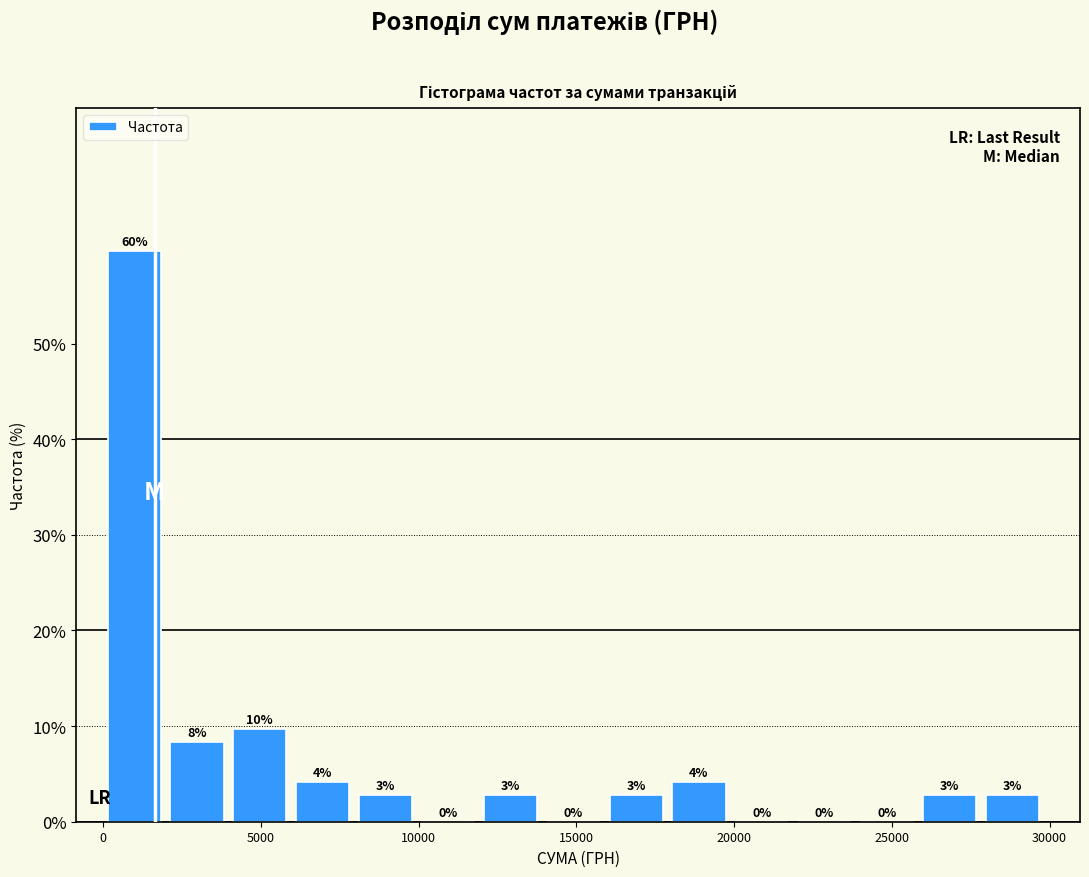

Read against the x-axis, roughly where is the centre of the tallest bar?

1000